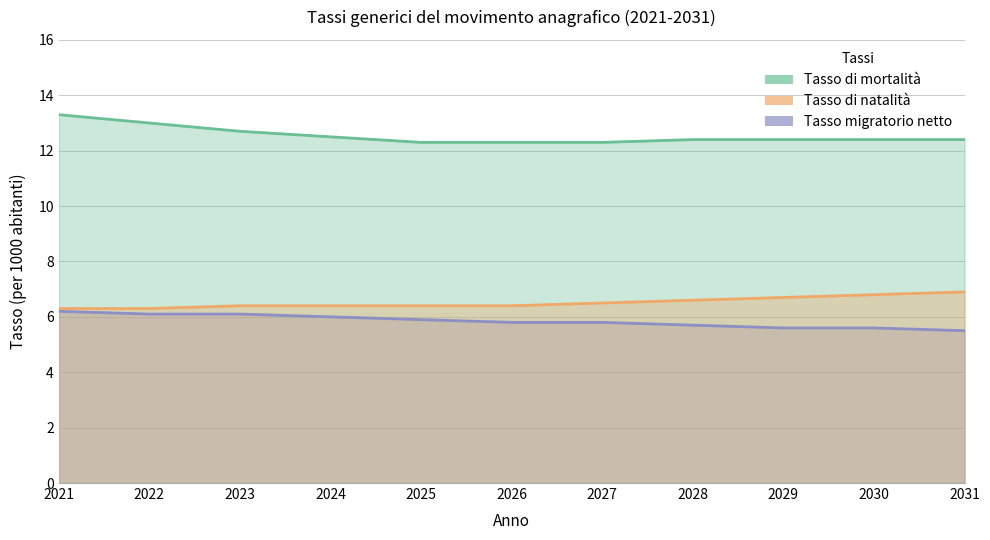

Which has a higher value, 2028 or 2022?

2022